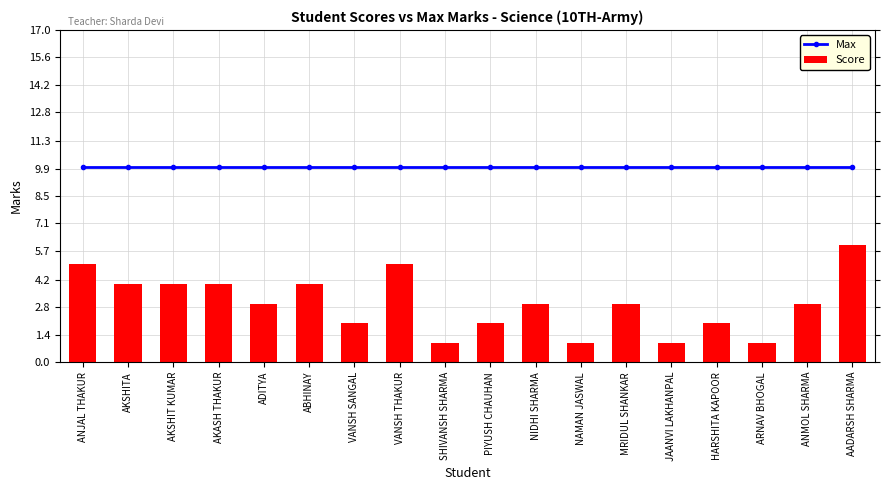

What is the average value of the Max series?

10